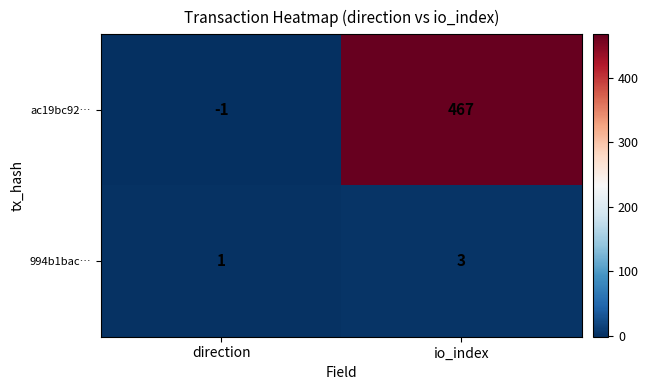

What value does the ac19bc92… series have at io_index, to the nearest 5?

465